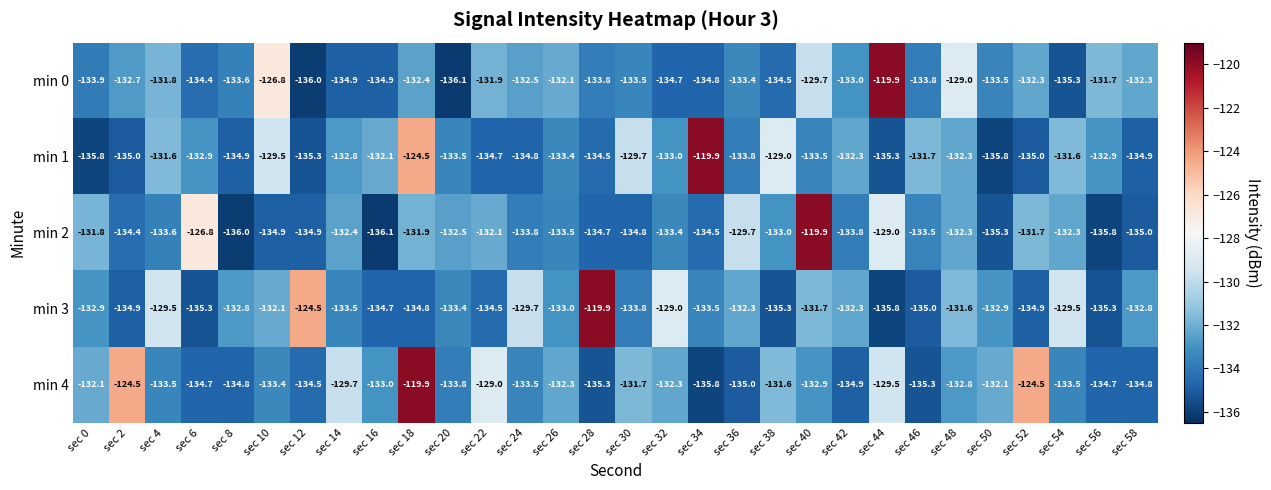

Rank the series by their average value, from highest to lowest.

min 4, min 3, min 1, min 0, min 2